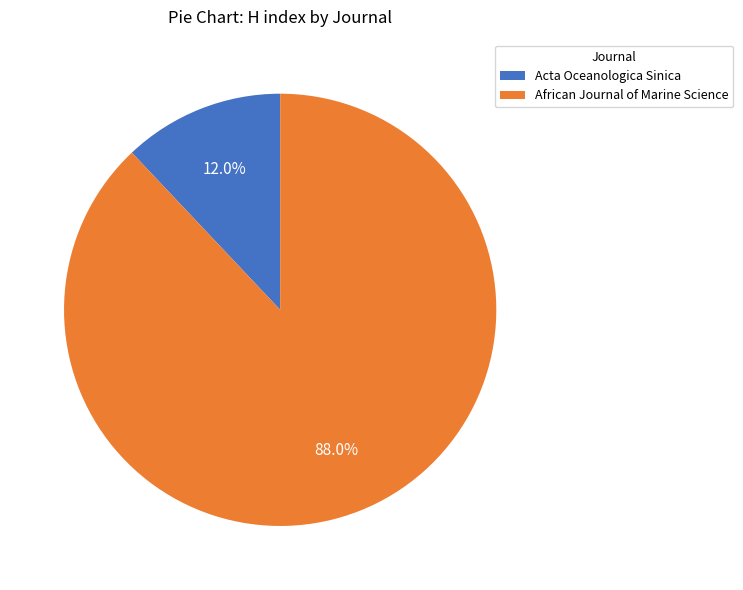

To the nearest percent, what is the combined percentage of Acta Oceanologica Sinica and African Journal of Marine Science?

100%